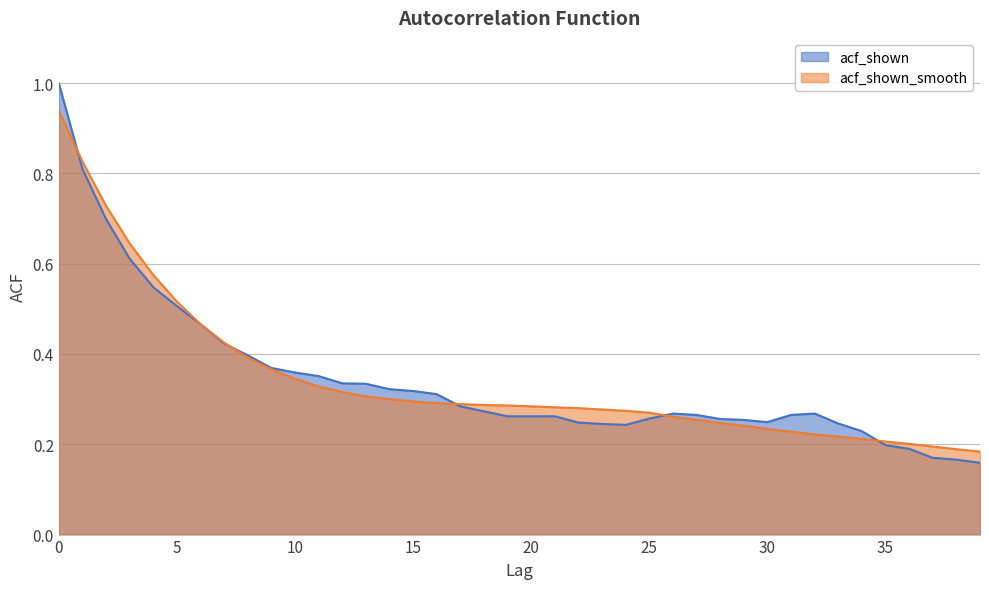

True or false: acf_shown_smooth and acf_shown intersect in this chart.

True